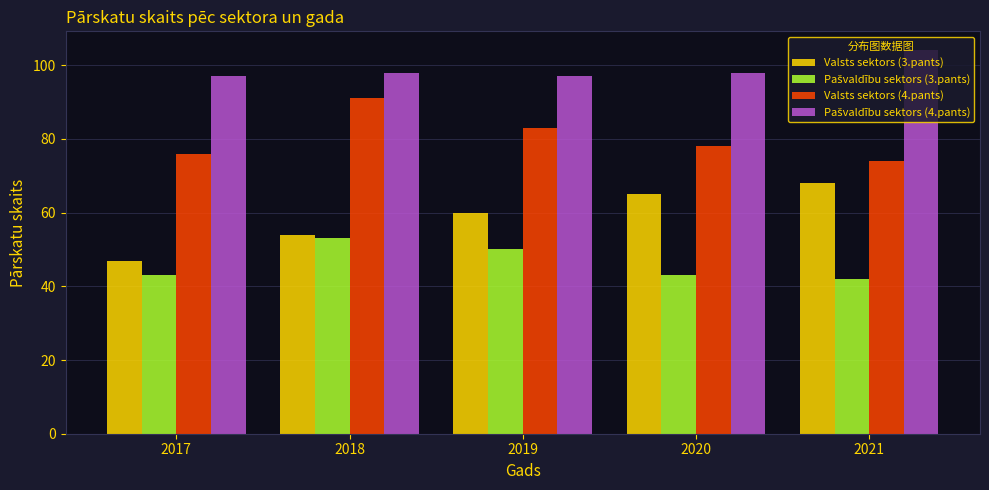

What is the difference between the maximum and second lowest values in the Valsts sektors (4.pants) series?

15